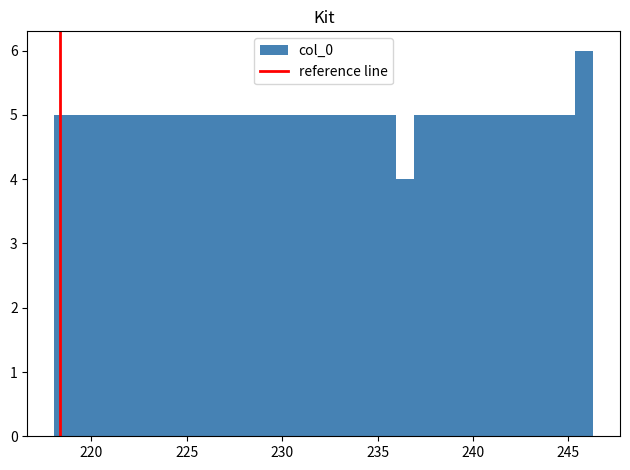

Around what value on the x-axis is the tallest bar? Give the approximate position of its centre, as read against the axis.

246.0